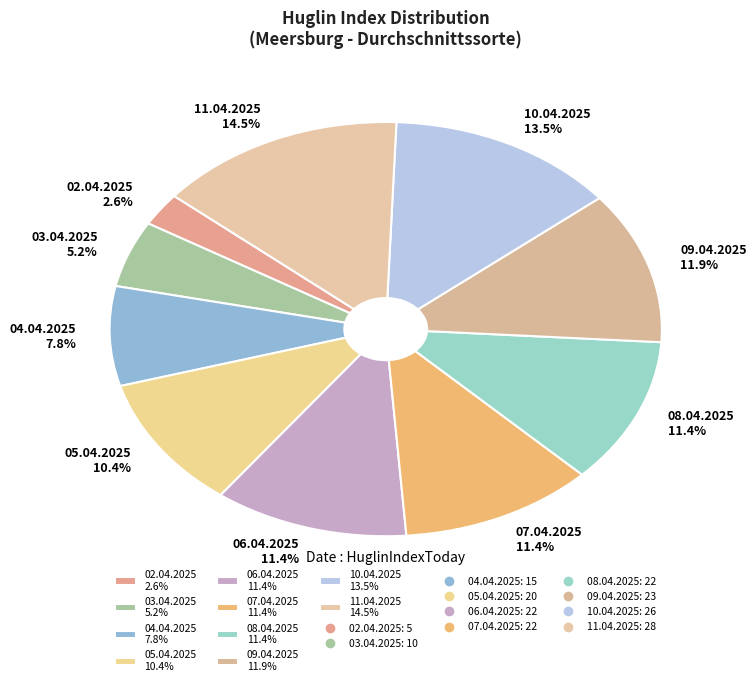

How many slices are in this pie chart?

10